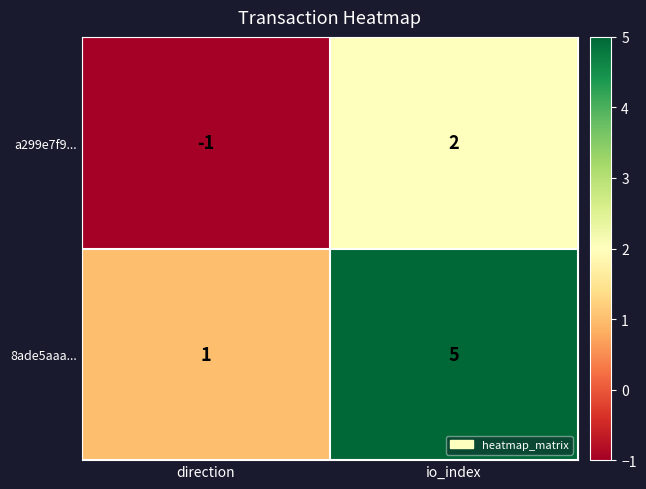

Which series has the largest range (max minus min)?

8ade5aaa...